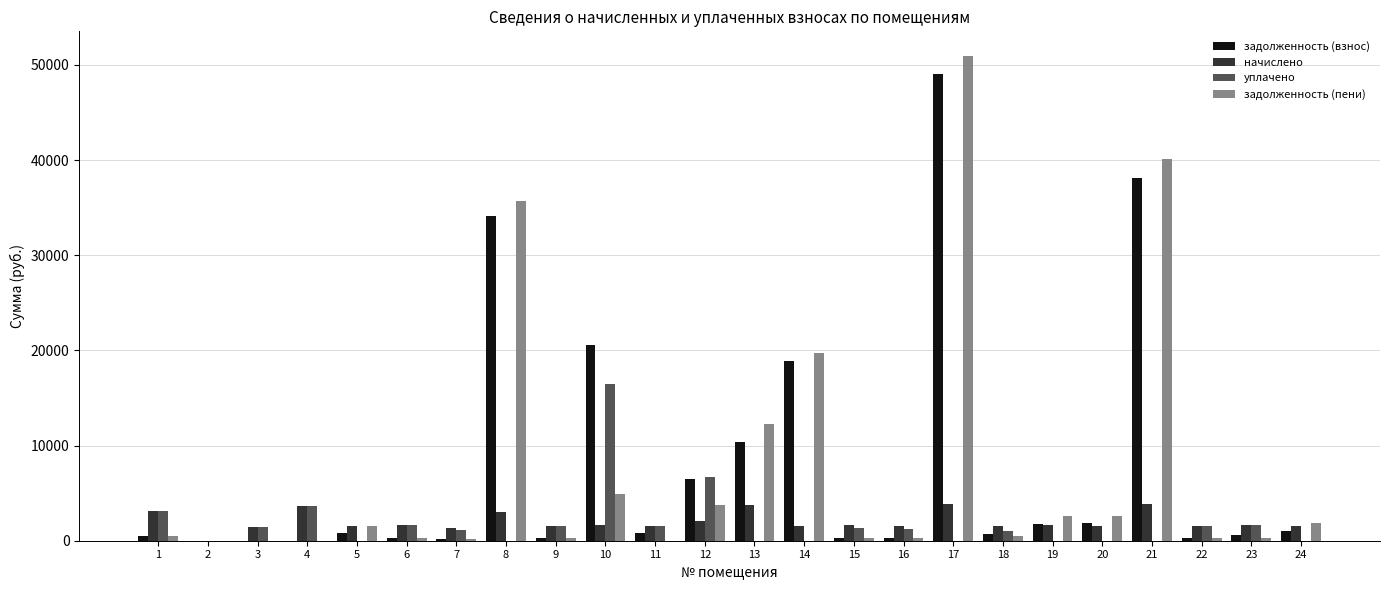

At which label does уплачено reach its peak?

10